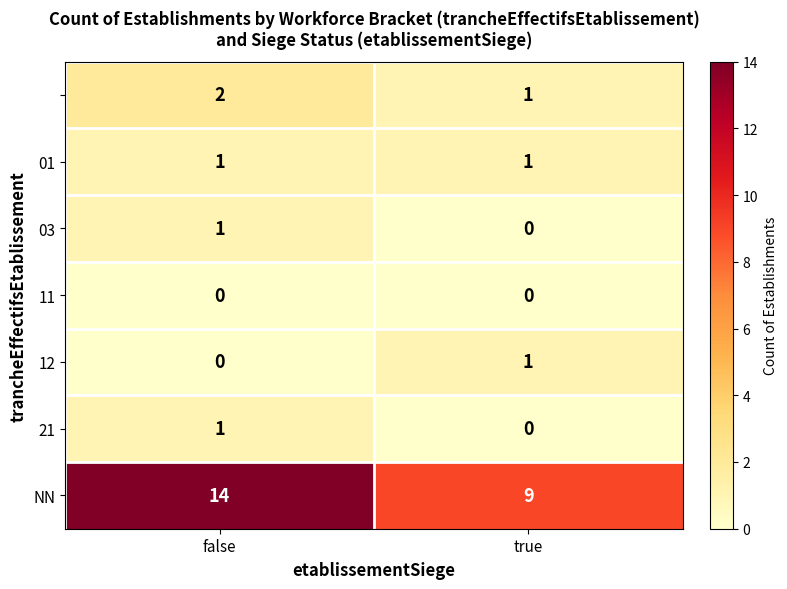

What is the difference between the highest and lowest values at false?

14